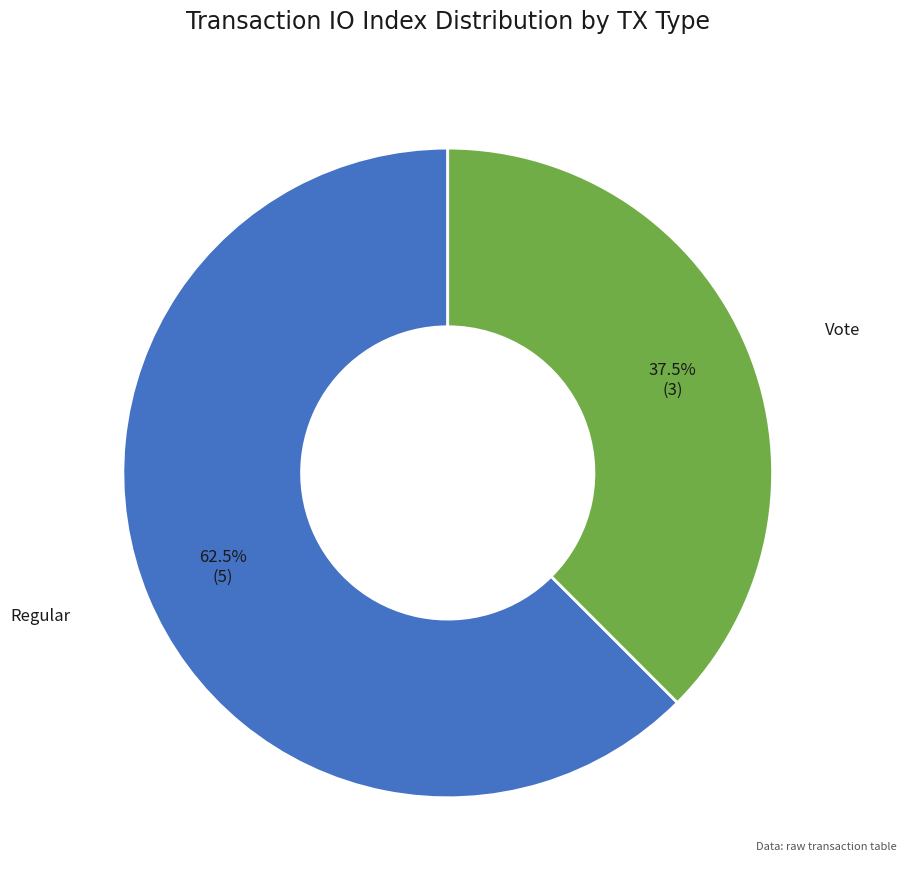

Count the number of slices in the pie.

2